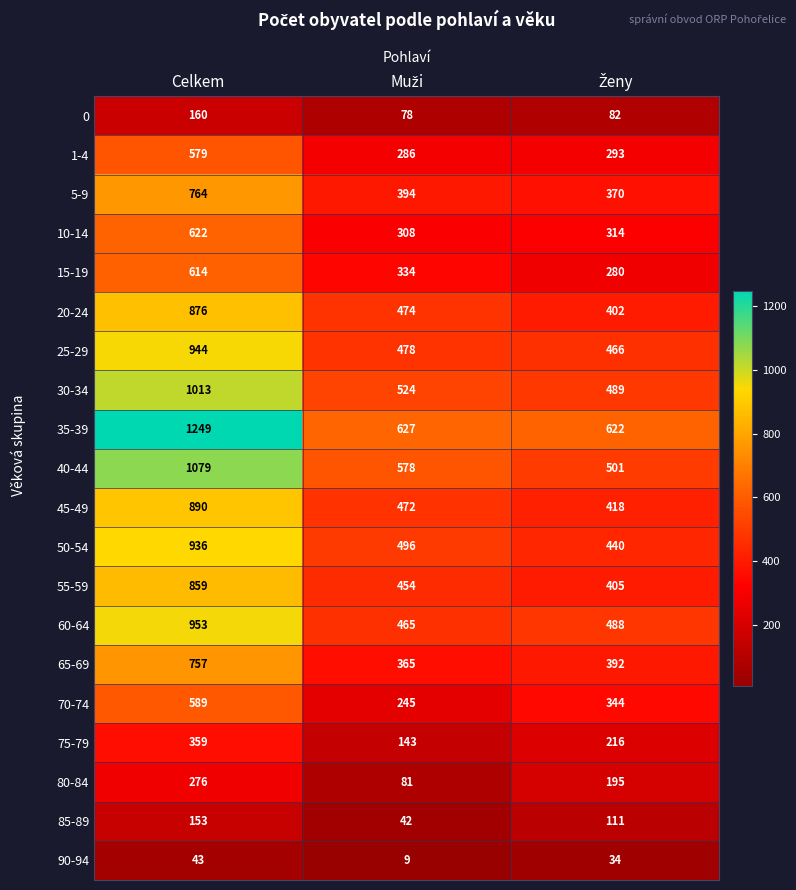

What is the minimum value shown in the chart?

9